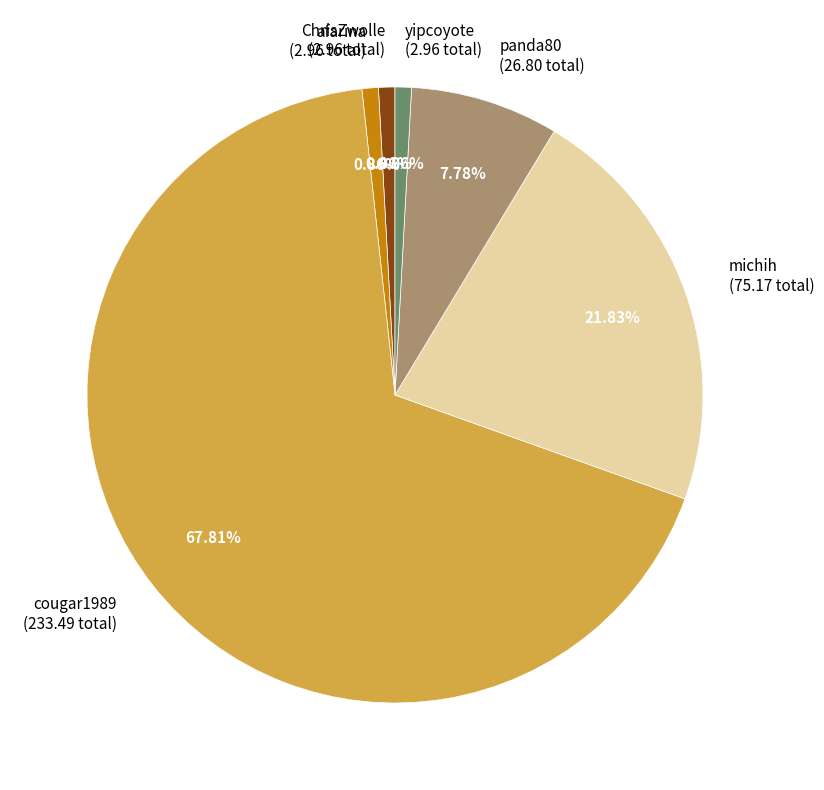

Does any single category account for the majority?

Yes